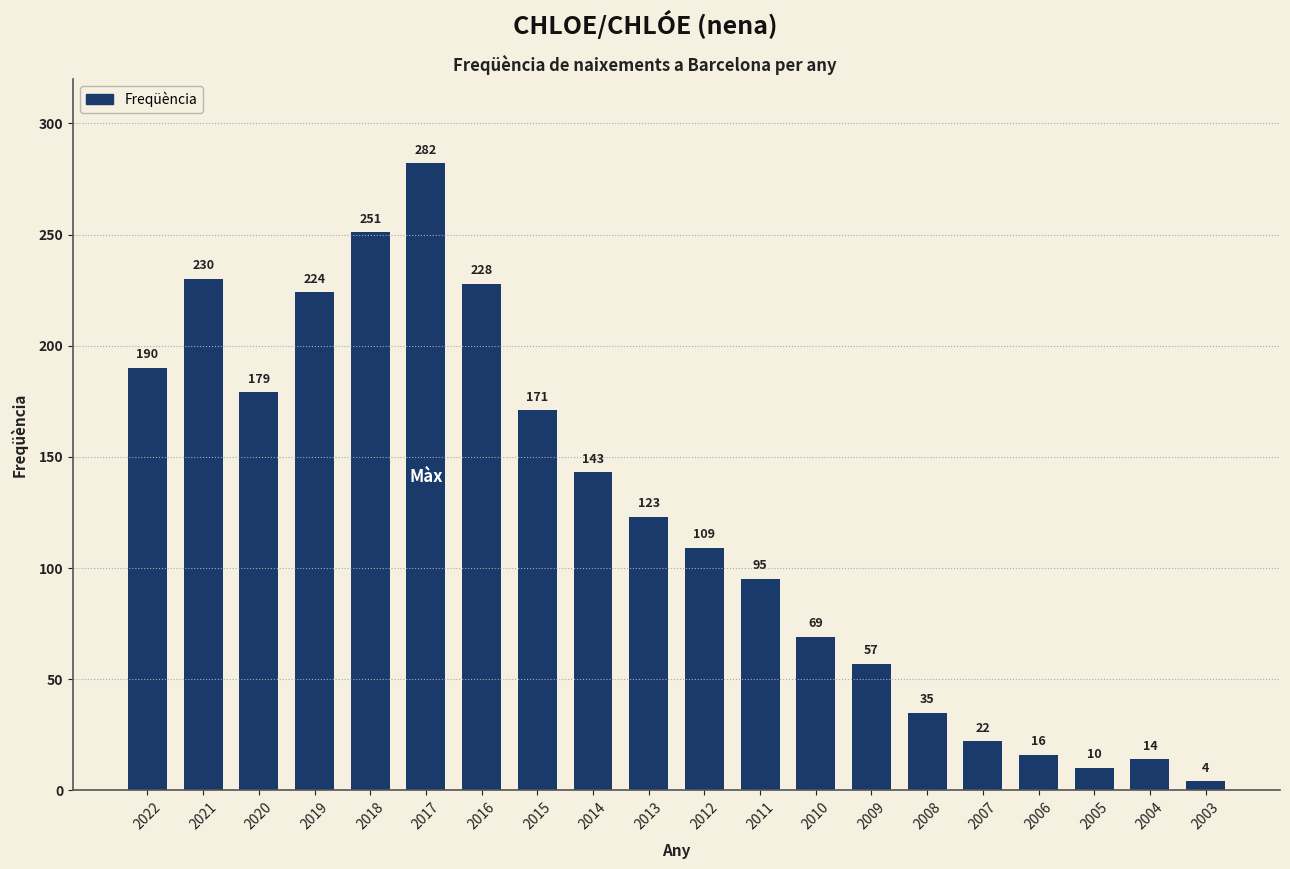

The chart shows a value of 24 at 2012. True or false?

False